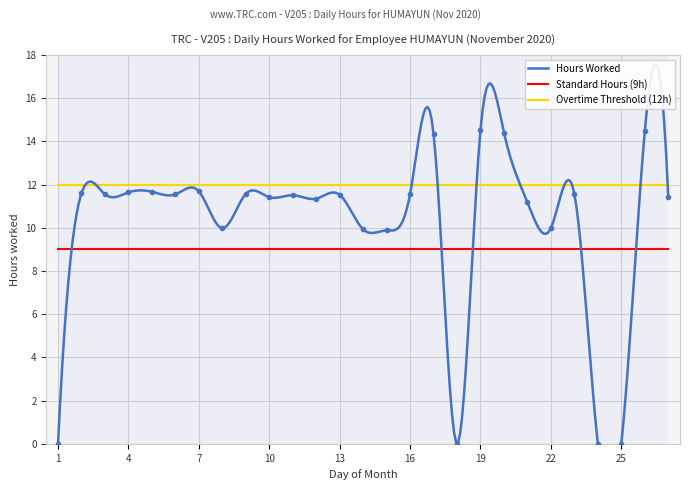

What is the value of the 2nd point from the left?

11.6